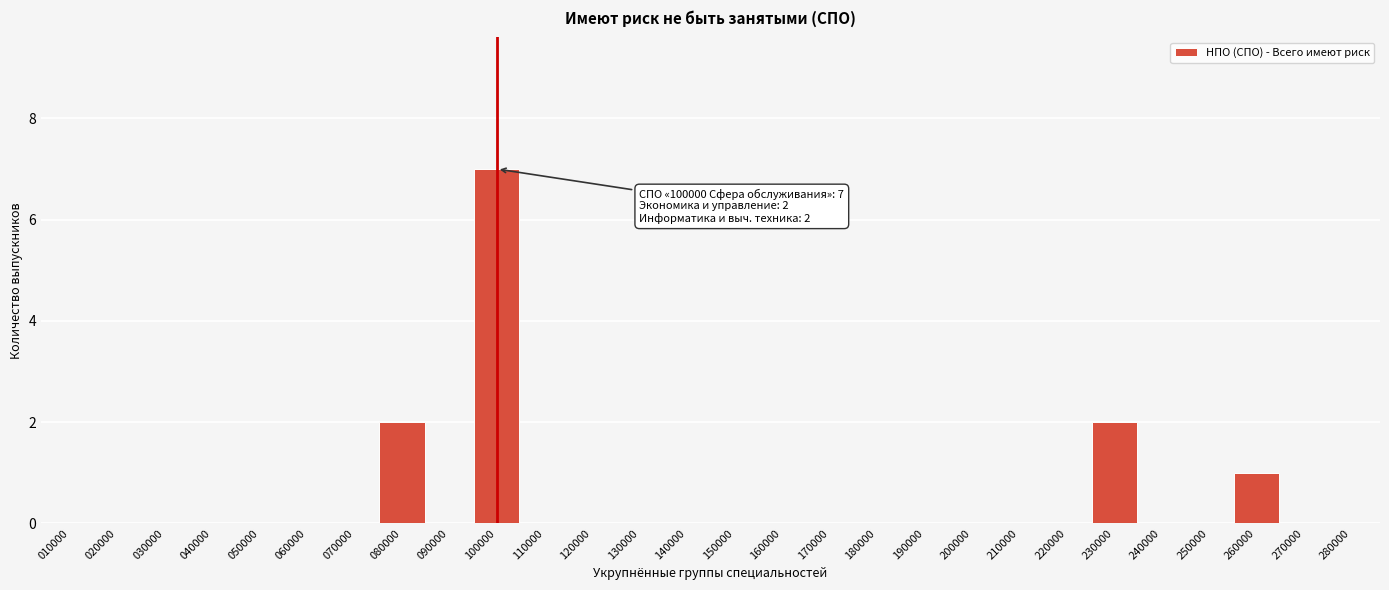

Reading left to right, list all the values displayed in this chart.

010000=0	020000=0	030000=0	040000=0	050000=0	060000=0	070000=0	080000=2	090000=0	100000=7	110000=0	120000=0	130000=0	140000=0	150000=0	160000=0	170000=0	180000=0	190000=0	200000=0	210000=0	220000=0	230000=2	240000=0	250000=0	260000=1	270000=0	280000=0